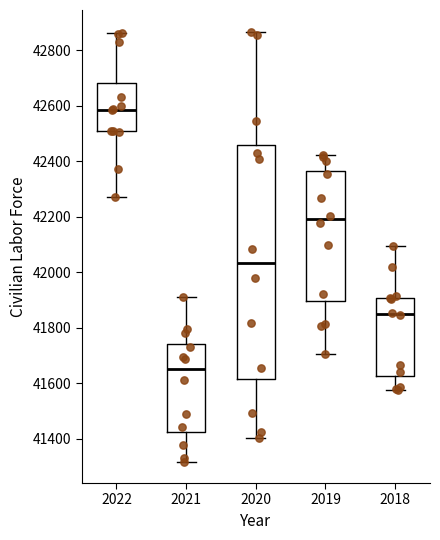

Reading left to right, transcribe this box plot: for each box, give where its median line is, the range the box spans, and where its two whiskers end, as read against the y-axis. The values are not printed on the chart, so give them approximately, as read against the axis.

2022: median 42580, box 42500 to 42680, whiskers 42280 to 42860
2021: median 41640, box 41420 to 41740, whiskers 41320 to 41920
2020: median 42040, box 41620 to 42460, whiskers 41400 to 42860
2019: median 42200, box 41900 to 42360, whiskers 41700 to 42420
2018: median 41840, box 41620 to 41900, whiskers 41580 to 42100